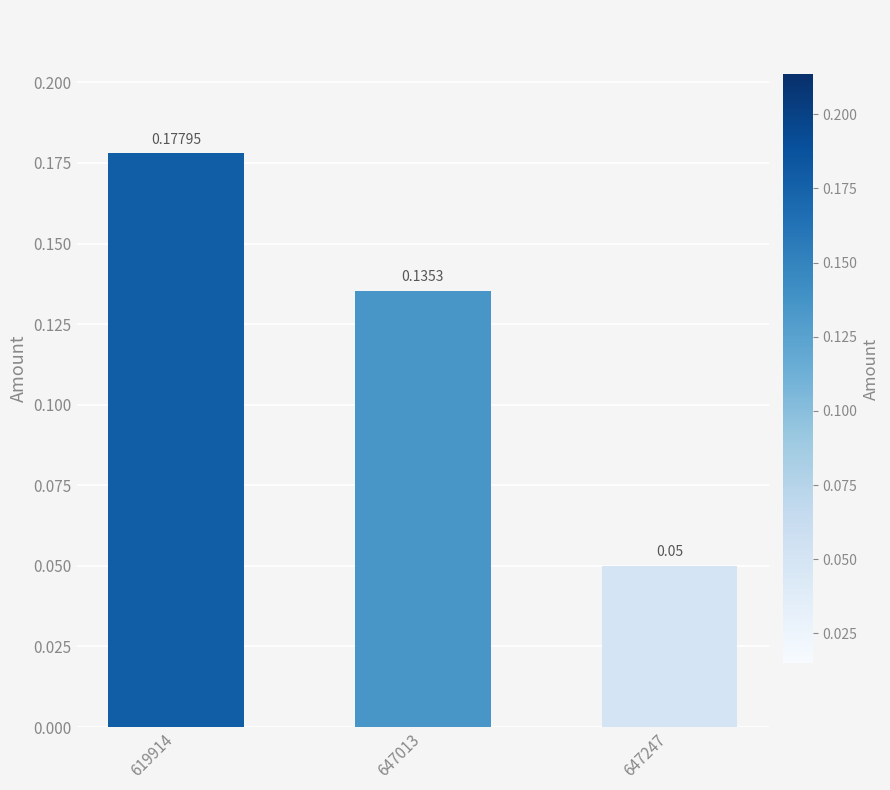

How many values are between 0 and 1?

3